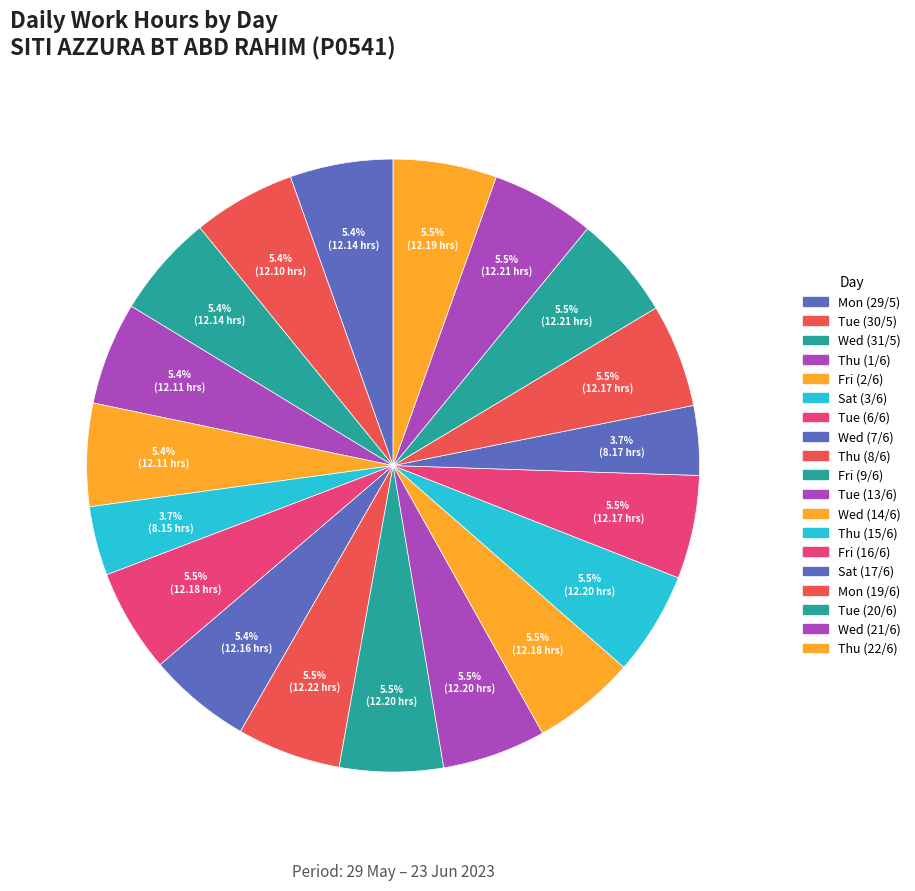

The Tue (30/5) slice represents 5% of the pie. True or false?

True